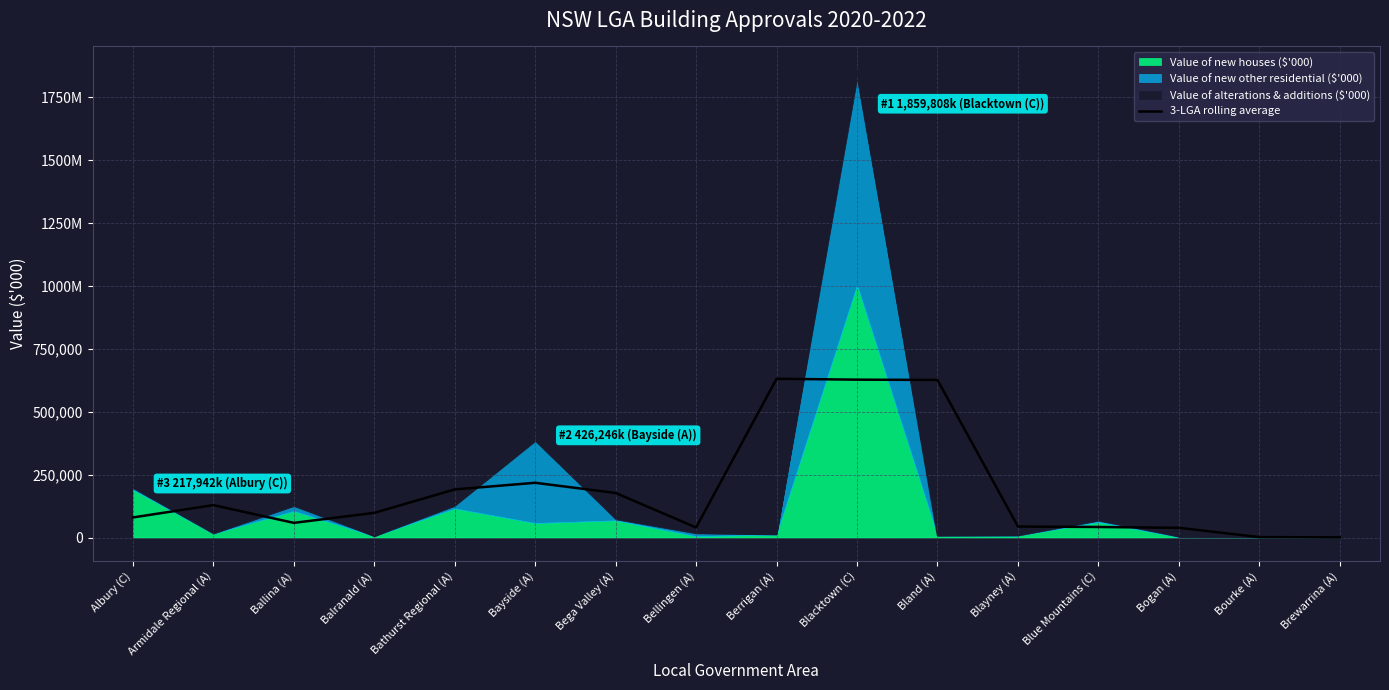

How many data points are less than 98073?

8